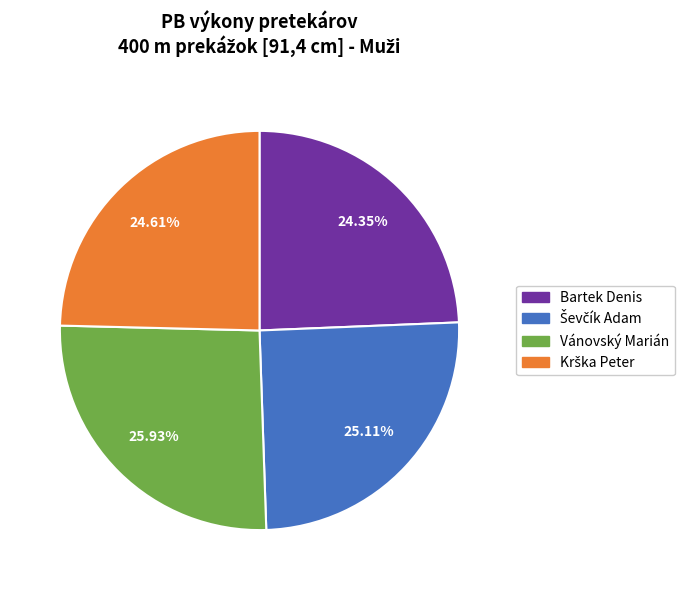

To the nearest percent, what is the difference between the largest and smallest slice percentages?

2%